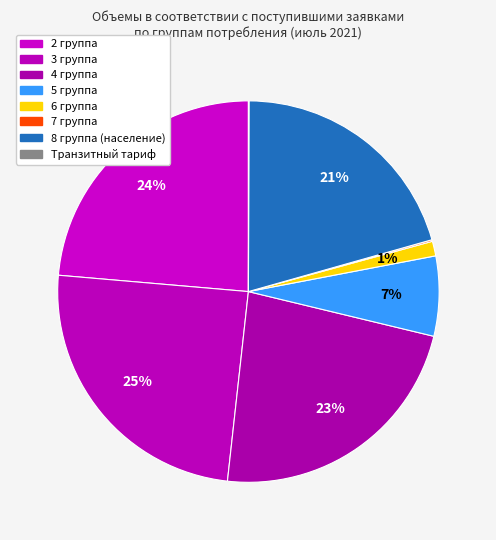

Count the number of slices in the pie.

8